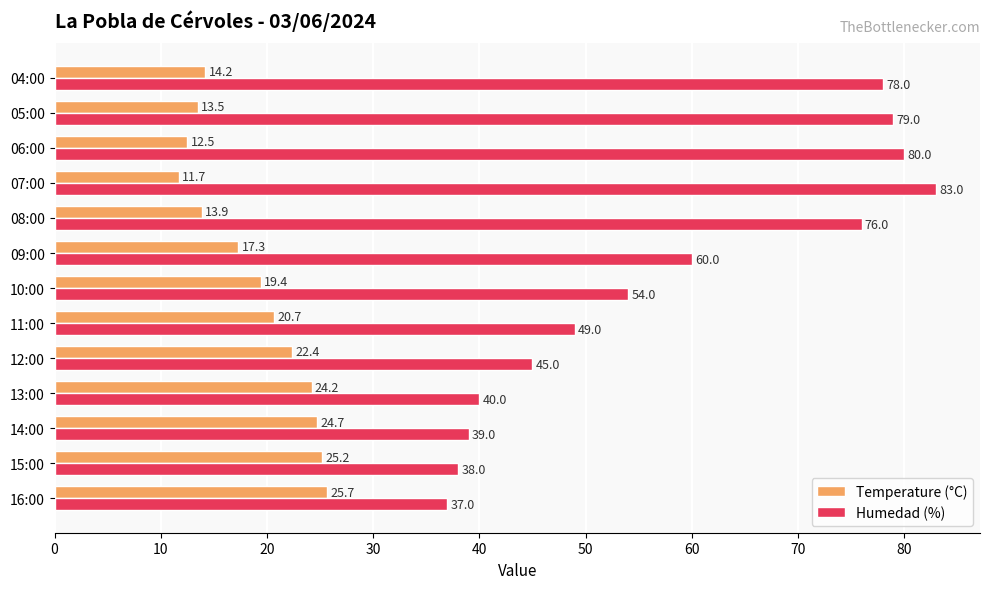

Which category has the highest value in the Humedad (%) series?

07:00